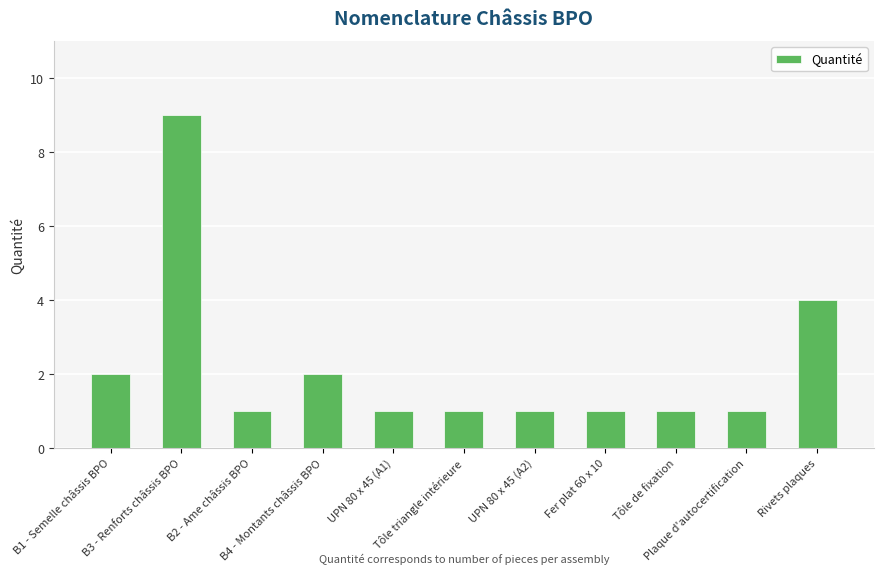

What is the difference between the second highest and second lowest values?

3